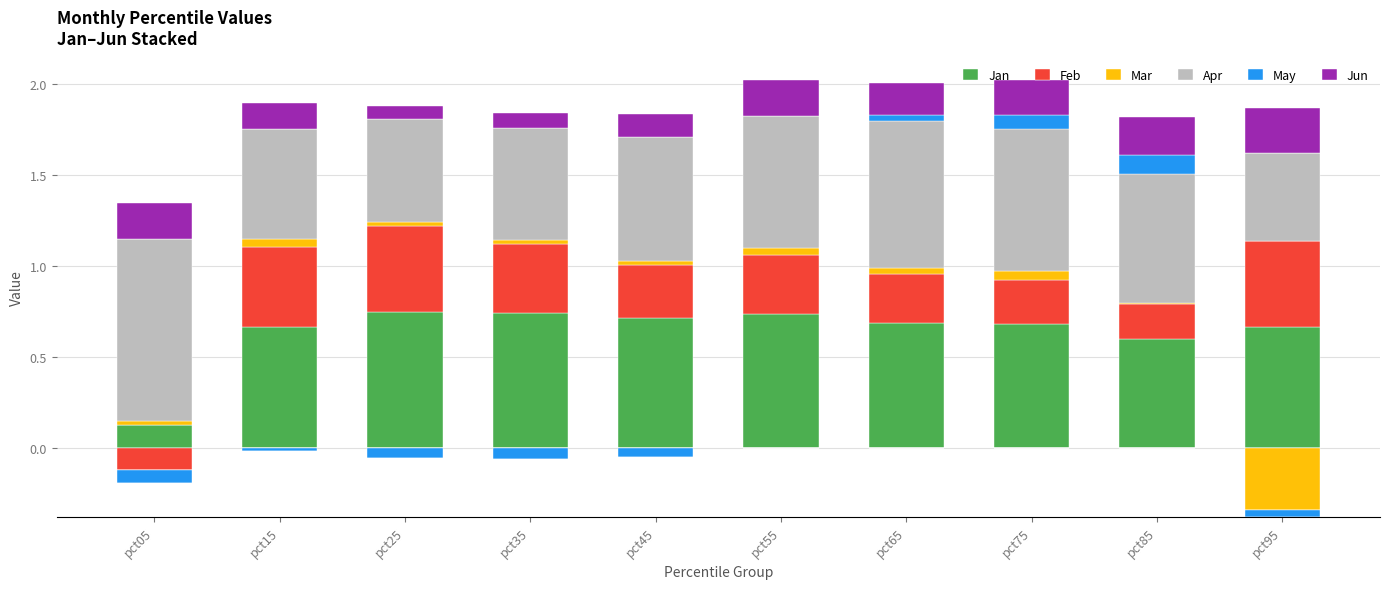

What is the greatest value displayed?

1.0